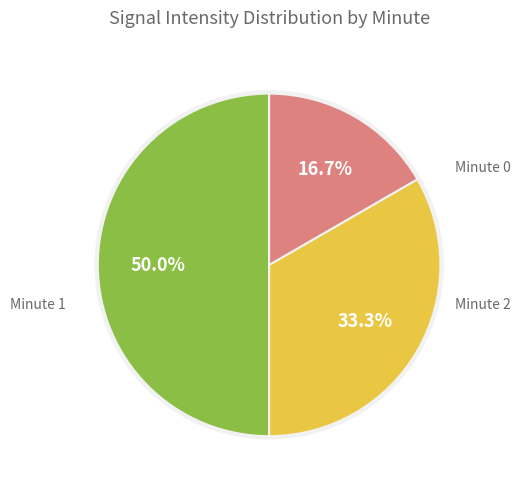

How many slices are in this pie chart?

3